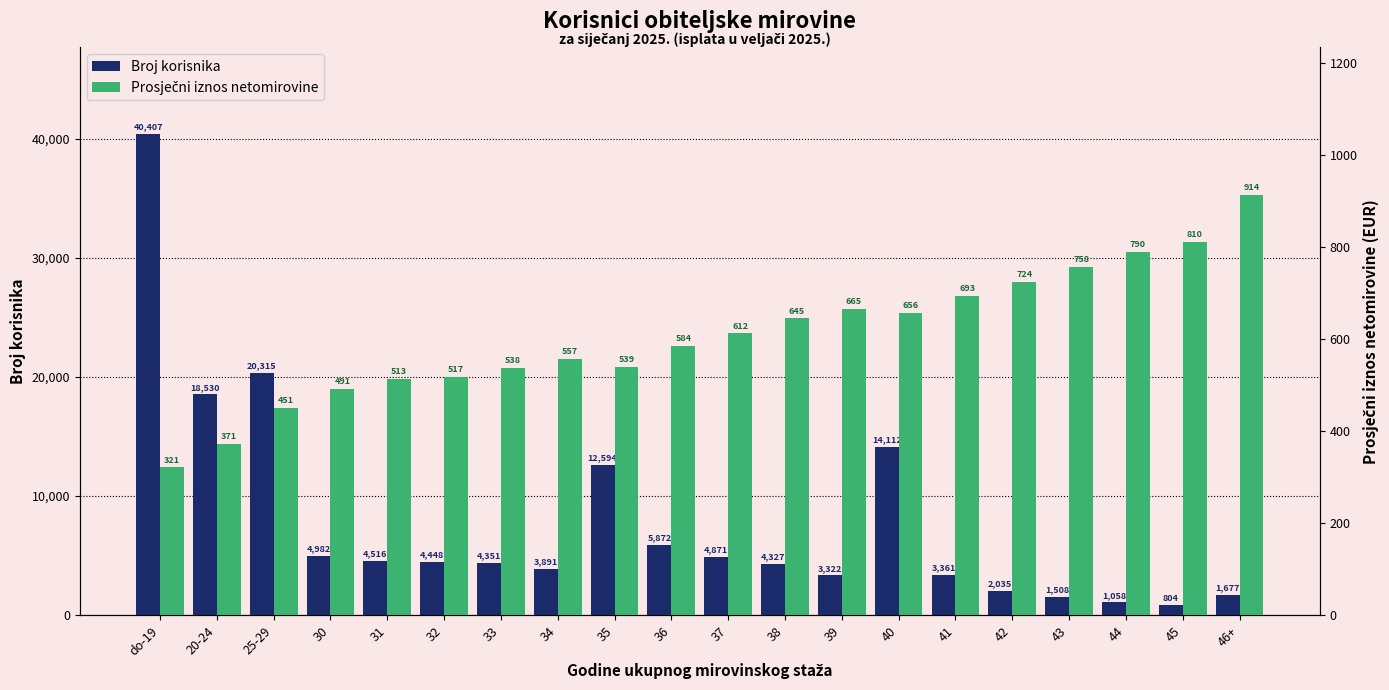

At which label does Prosječni iznos netomirovine first exceed 612?

37